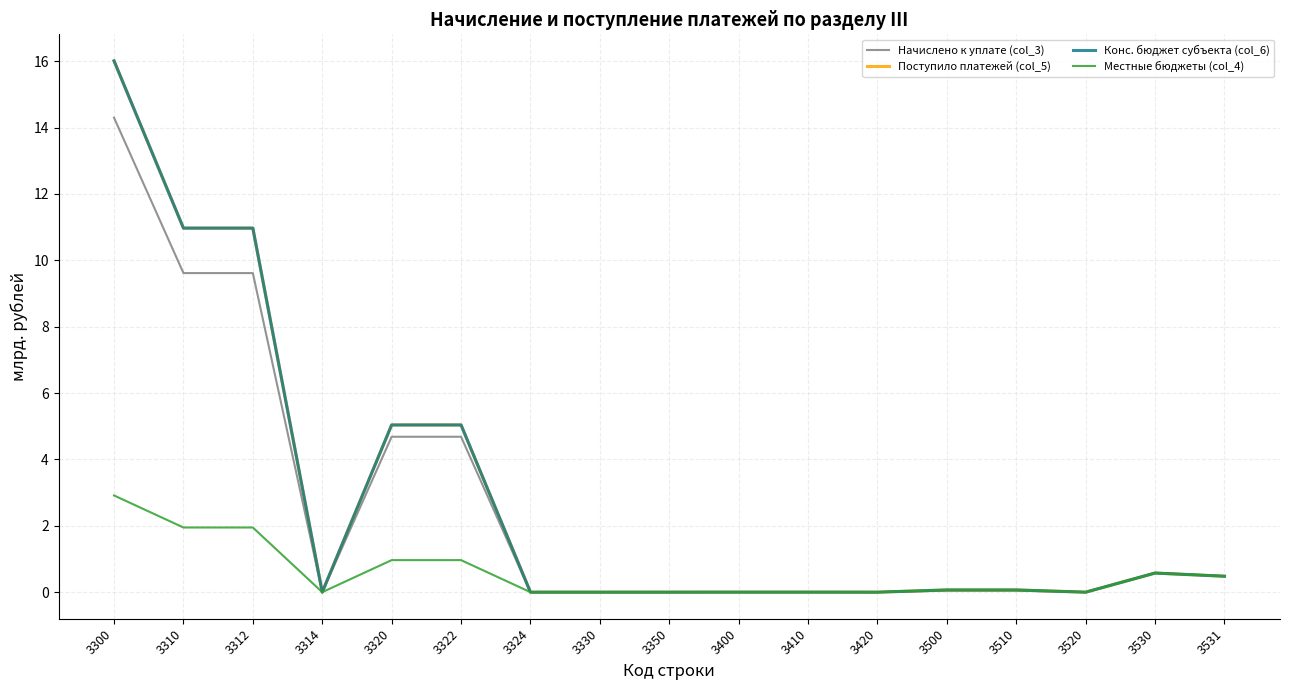

True or false: Поступило платежей (col_5) has a value of -0.0 at 3314.

True